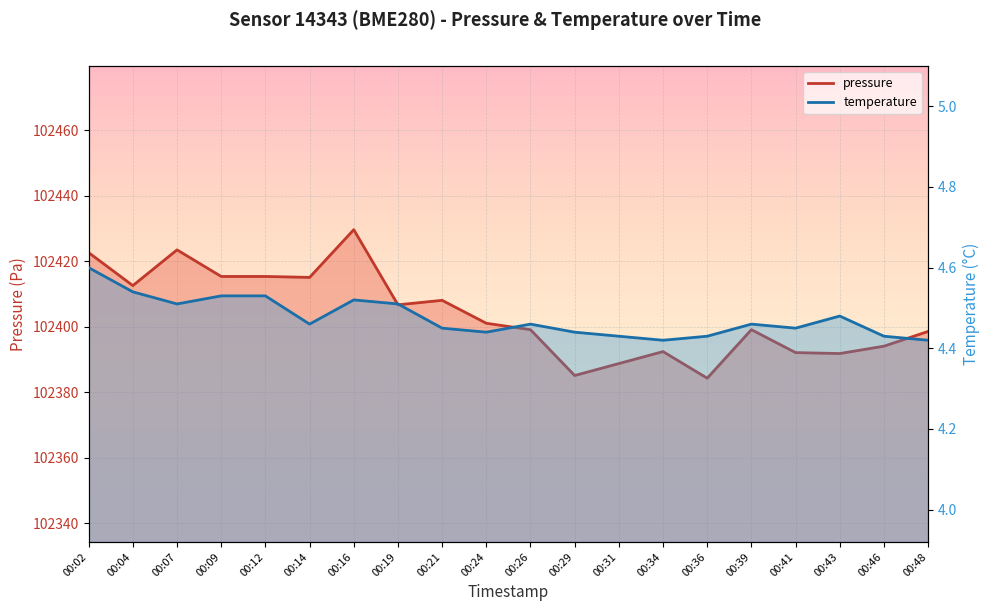

What is the sum of all pressure_line values?

2048075.7